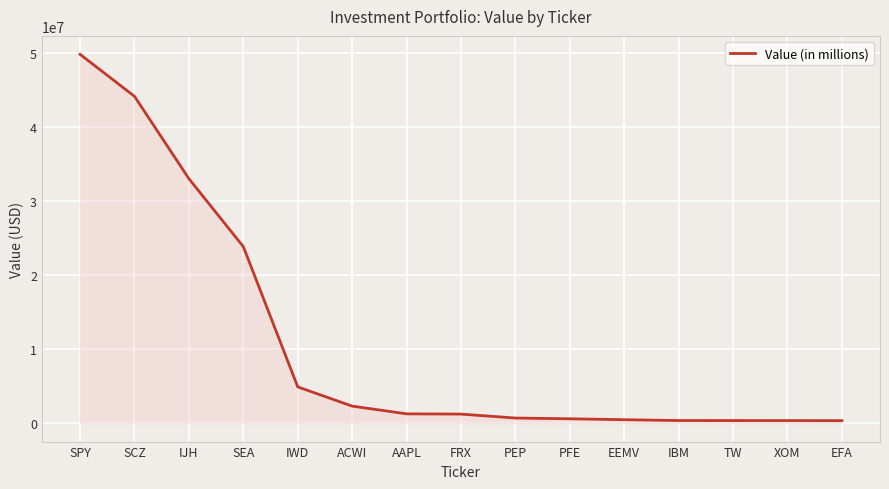

What is the maximum value shown in the chart?

49885000